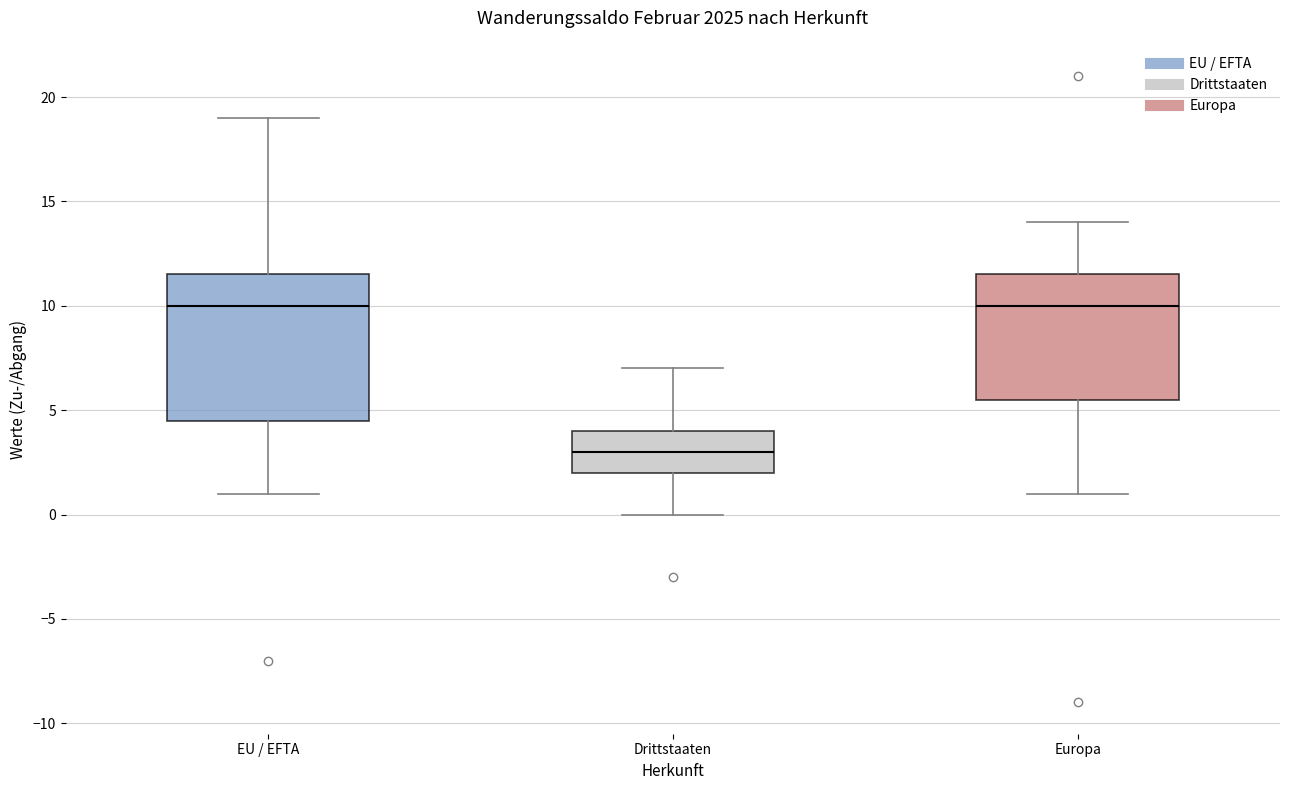

Comparing the boxes themselves (not the whiskers), which one is the tallest?

EU / EFTA